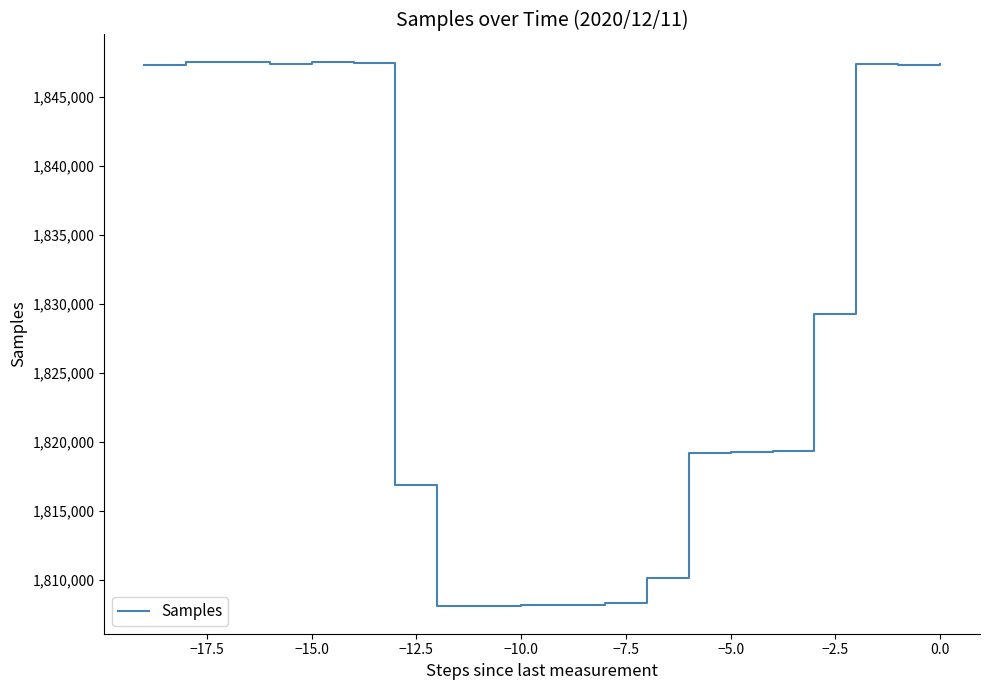

What is the difference between the second highest and minimum values?

39462